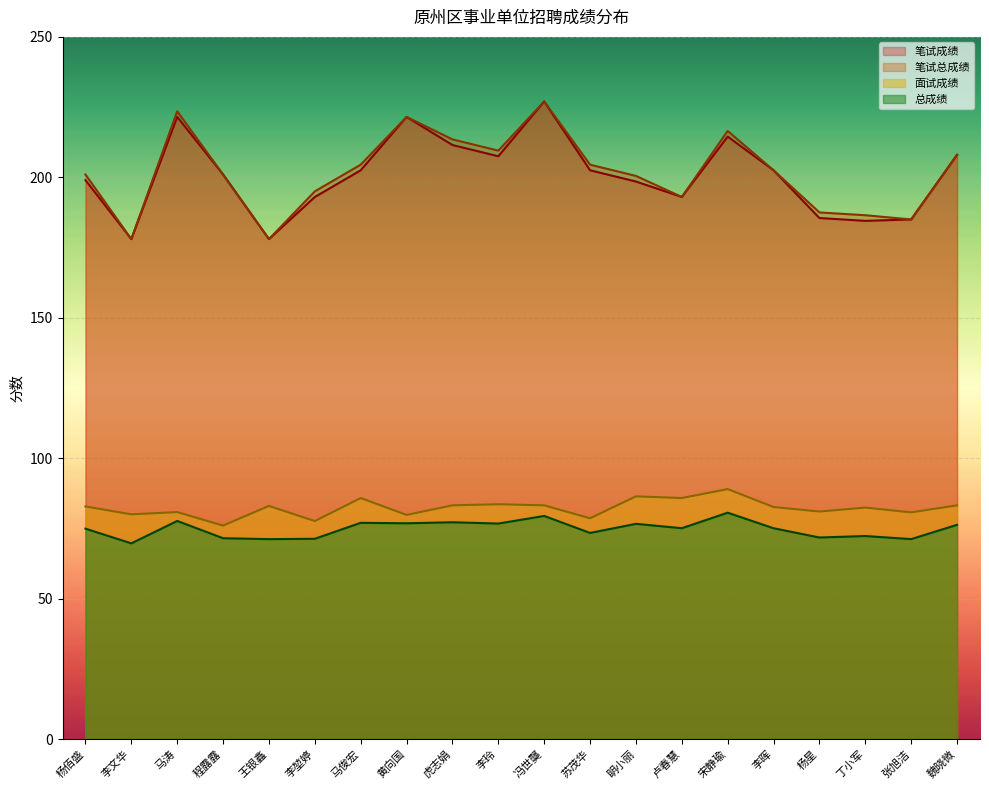

What is the difference between the maximum and second lowest values in the 笔试成绩 series?

49.0